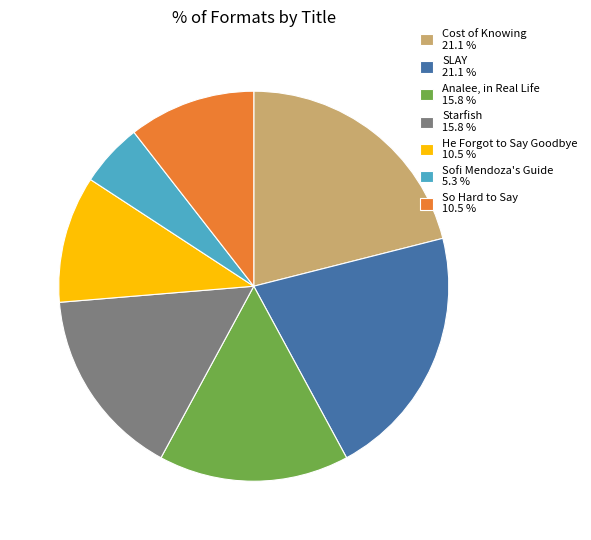

Is the sum of Analee, in Real Life 15.8 % and SLAY 21.1 % greater than half?

No